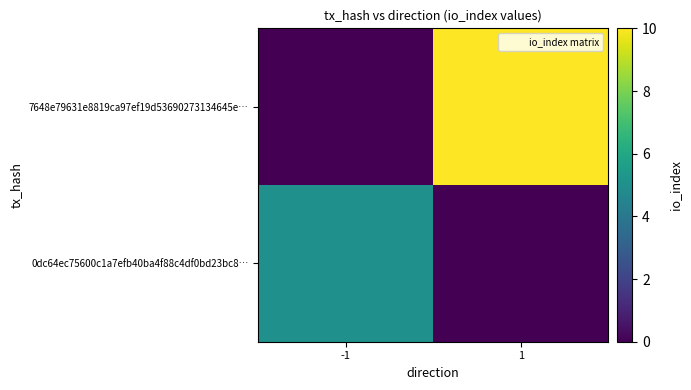

What is the total value across all series at -1?

5